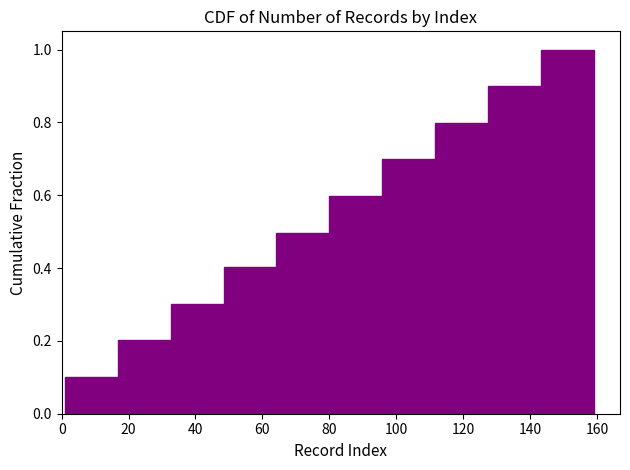

Which range on the x-axis has the tallest bar?

143.2 to 159.0